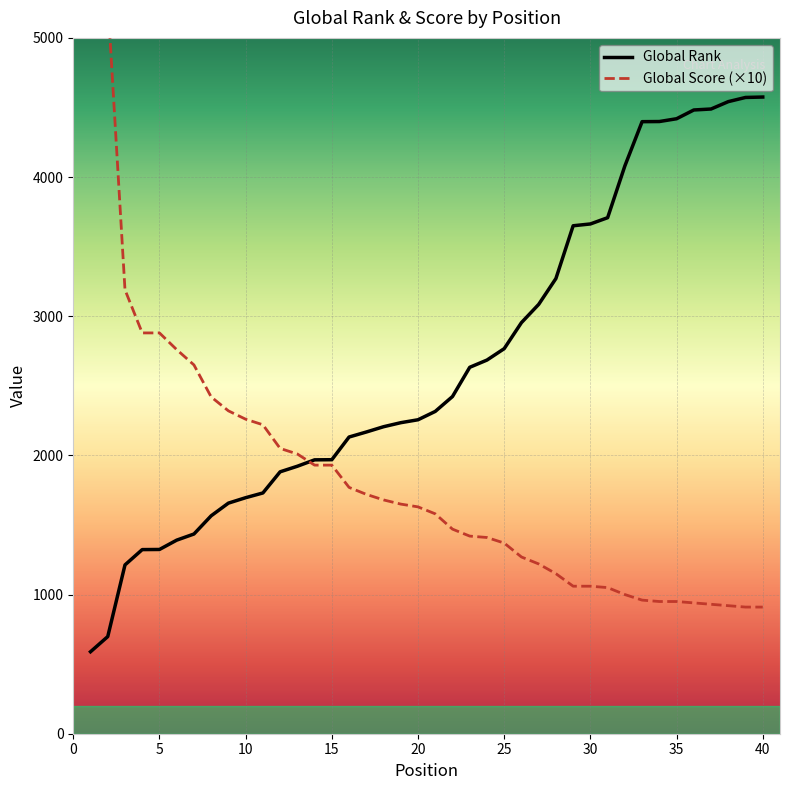

What is the lowest value of the Global Rank series?

589